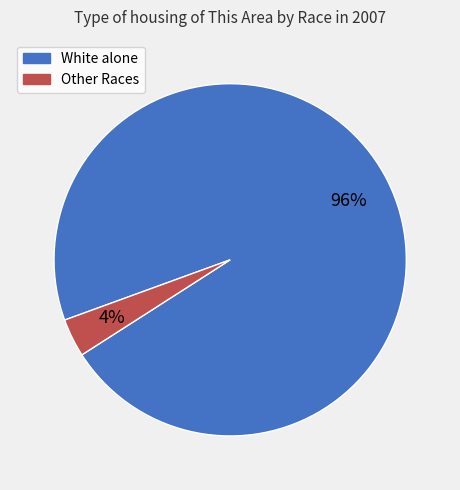

True or false: Other Races accounts for 4% of the total.

True